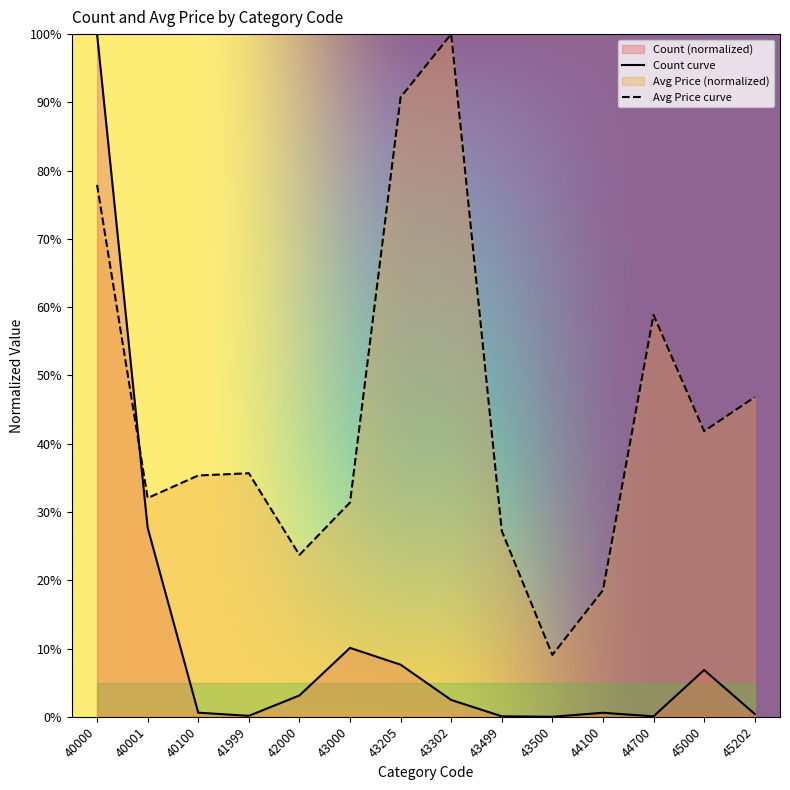

What value does the Avg Price series have at 40001?

32.0